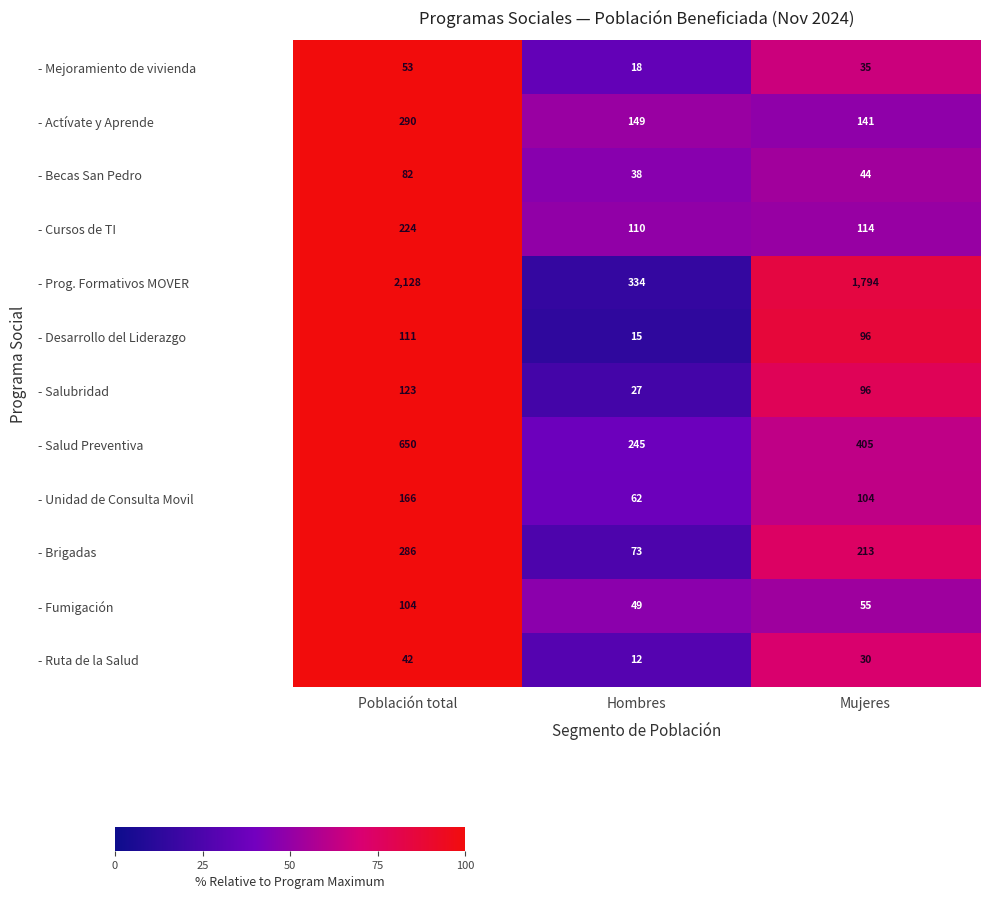

What is the difference between the - Desarrollo del Liderazgo values at Hombres and Mujeres?

81